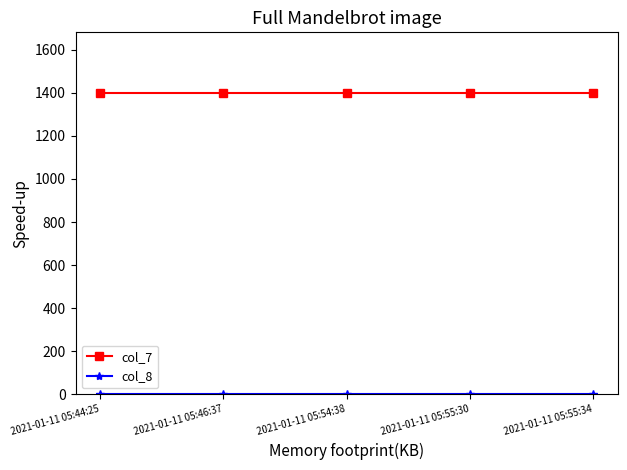

Is this an area chart (filled region under the line)?

No